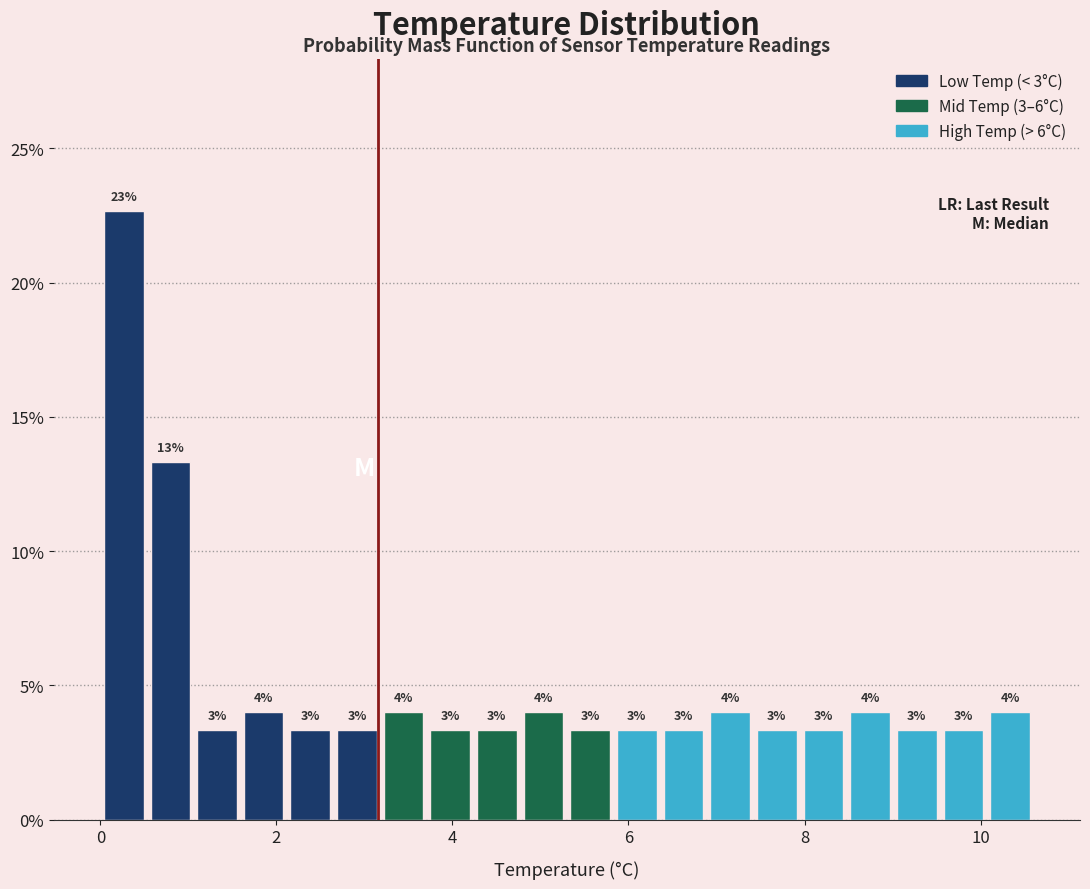

Read against the x-axis, roughly where is the centre of the tallest bar?

0.2